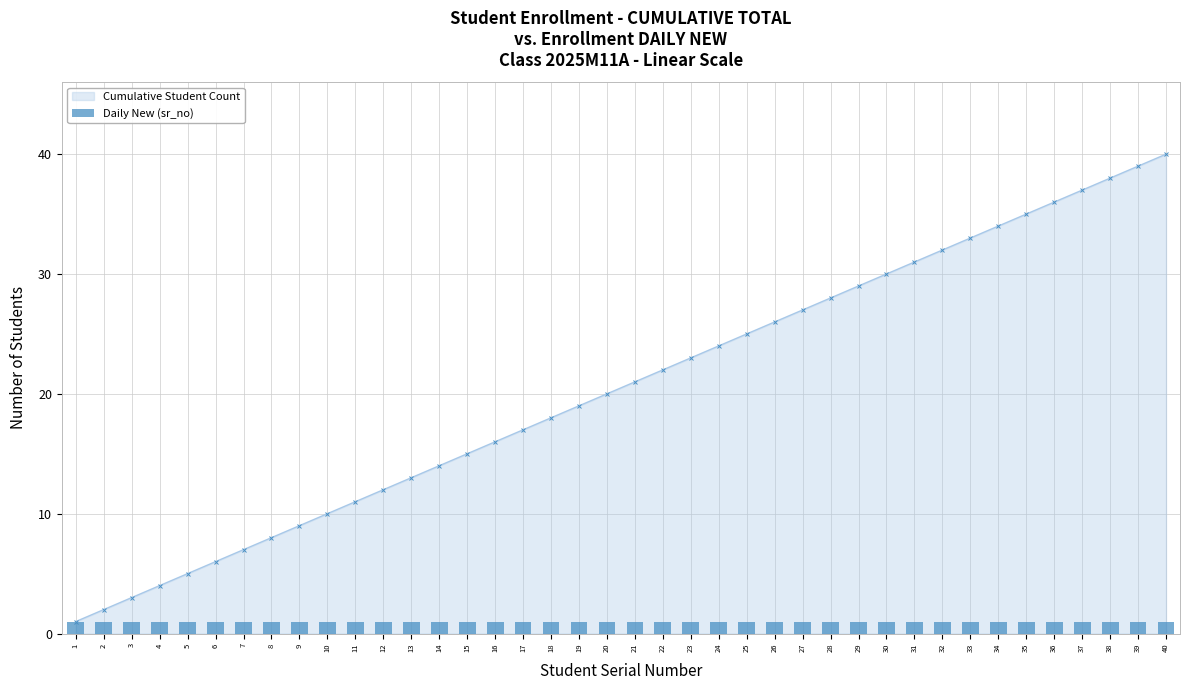

What is the maximum value shown in the chart?

40